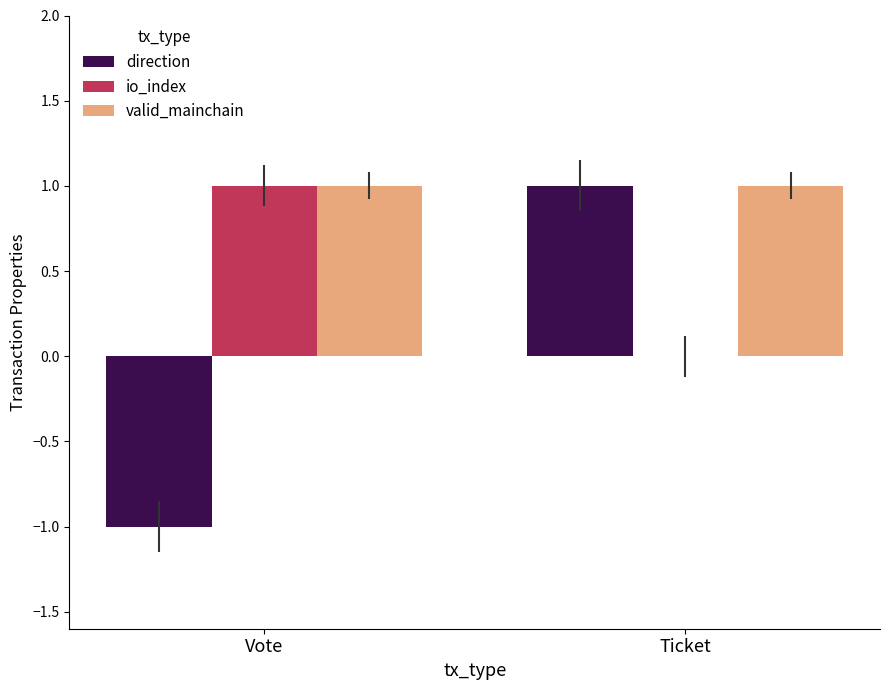

Which series has the widest spread of values?

direction